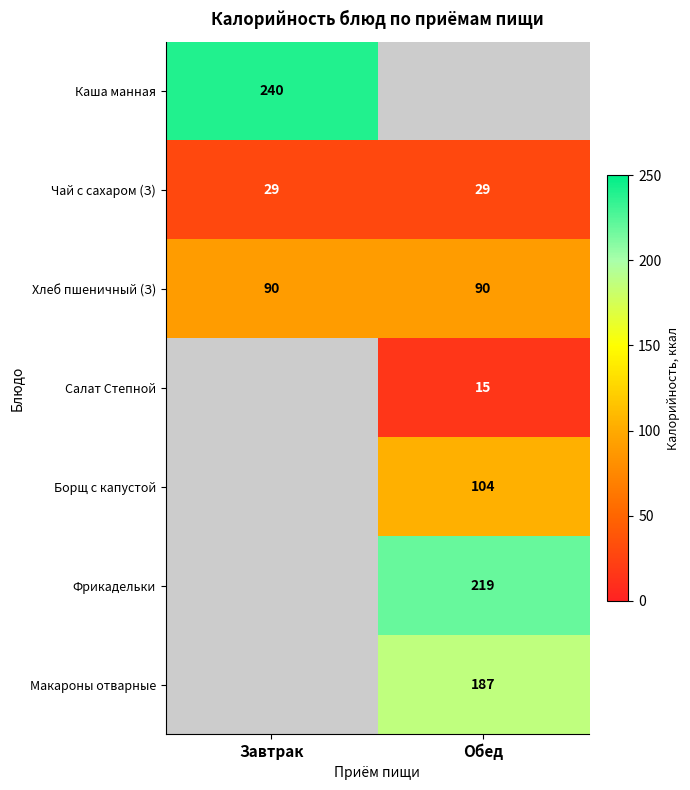

The Хлеб пшеничный (З) series shows 117 at Обед. True or false?

False